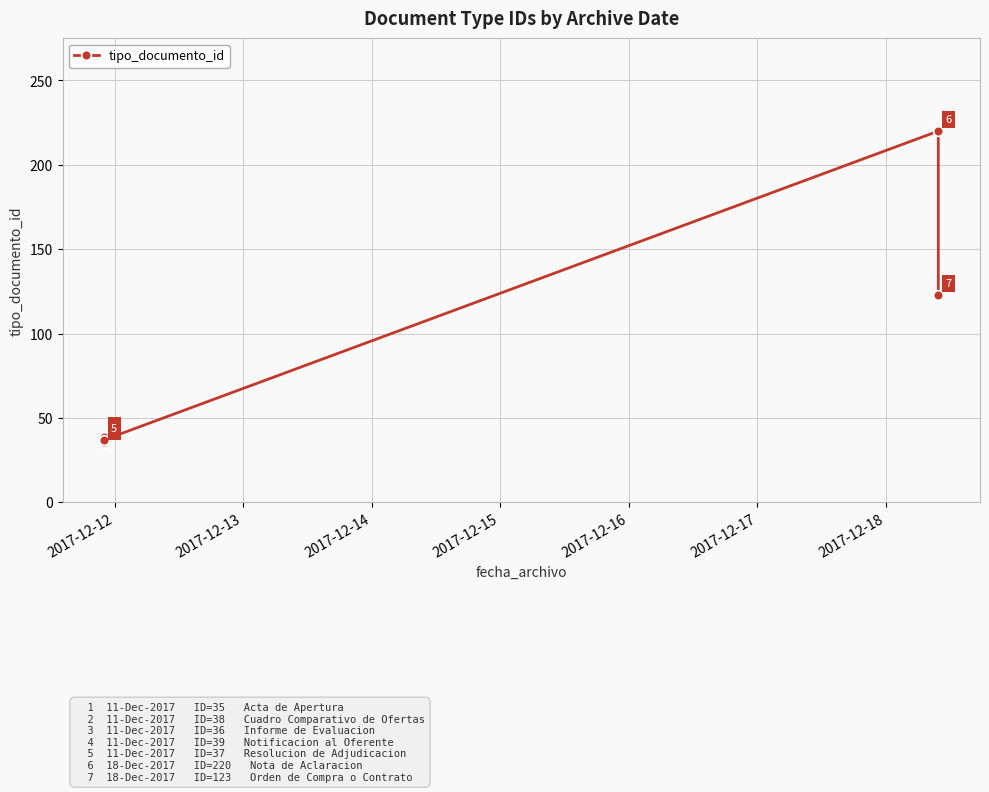

What is the sum of the values at 2017-12-18 and 2017-12-12?

158